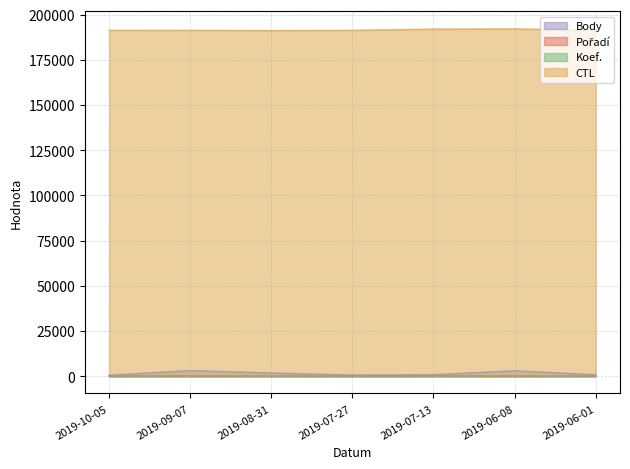

True or false: Koef. has a value of 12 at 2019-06-08.

False